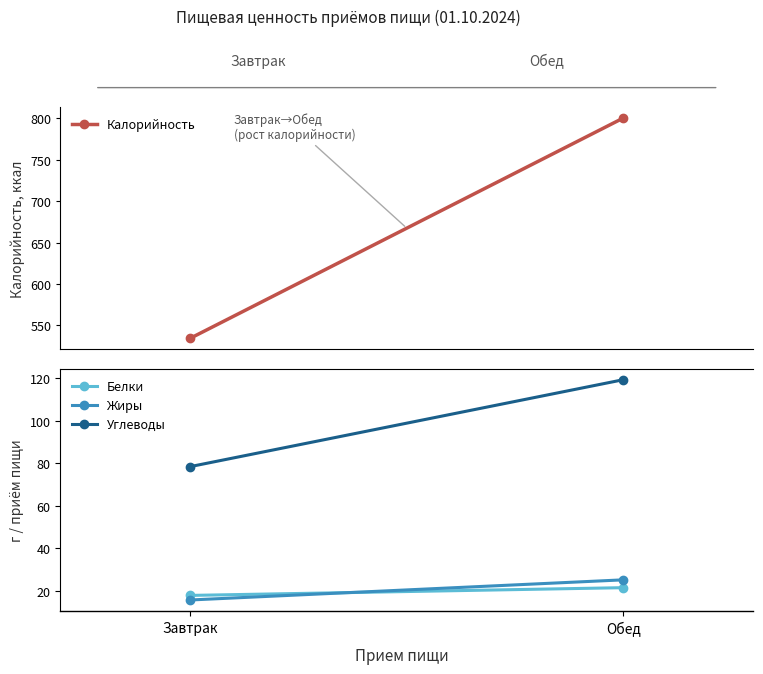

Does the chart have visible grid lines?

No